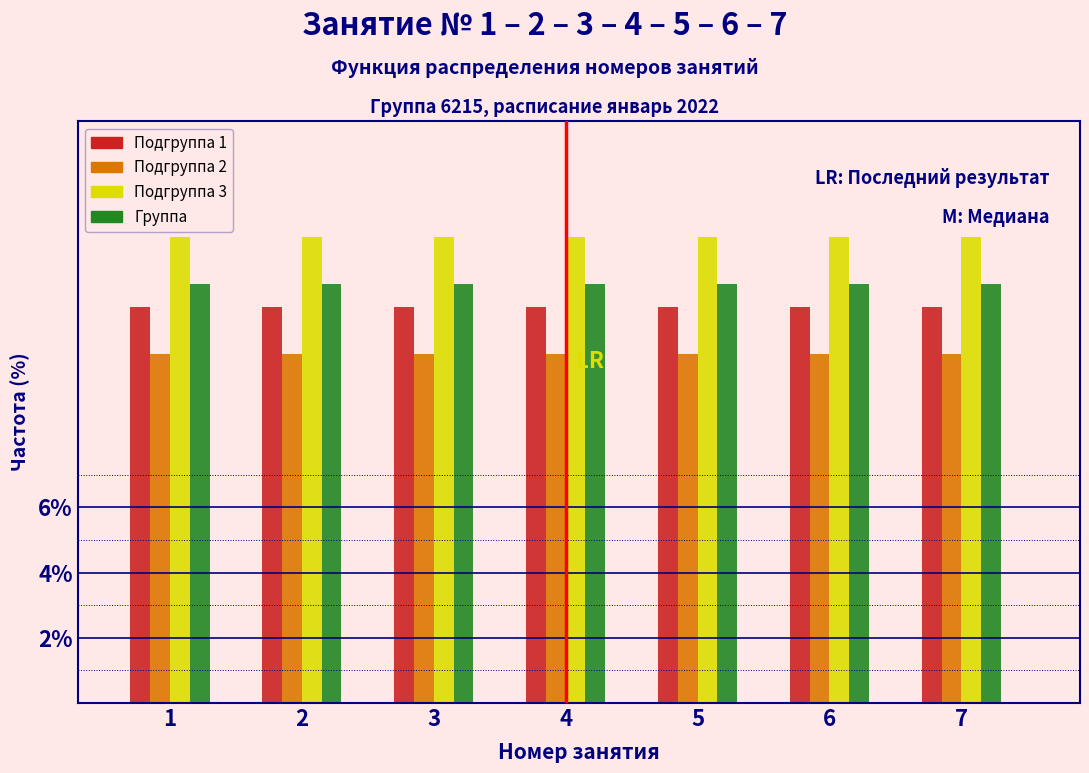

What is the minimum value for Группа?

12.9